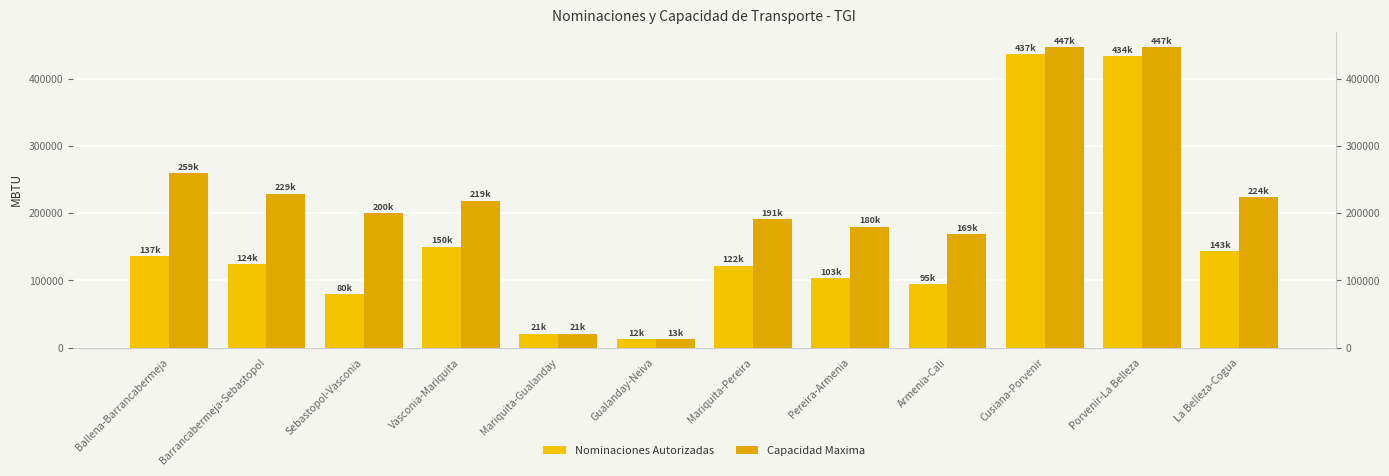

What is the label of the 12th bar from the right?

Ballena-Barrancabermeja